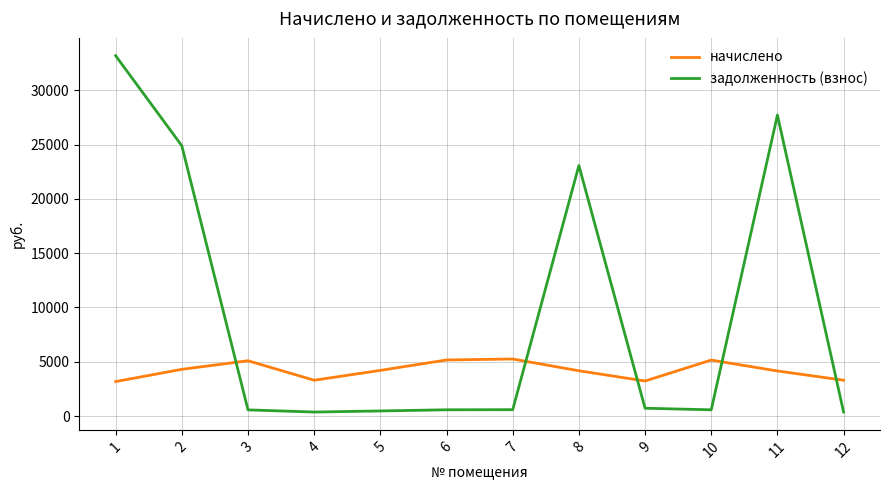

Is the value of задолженность (взнос) at 11 greater than the value of начислено at 12?

Yes